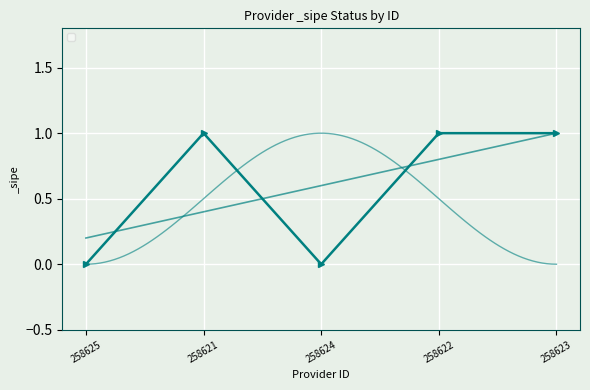

What is the difference between the values at 258624 and 258623?

1